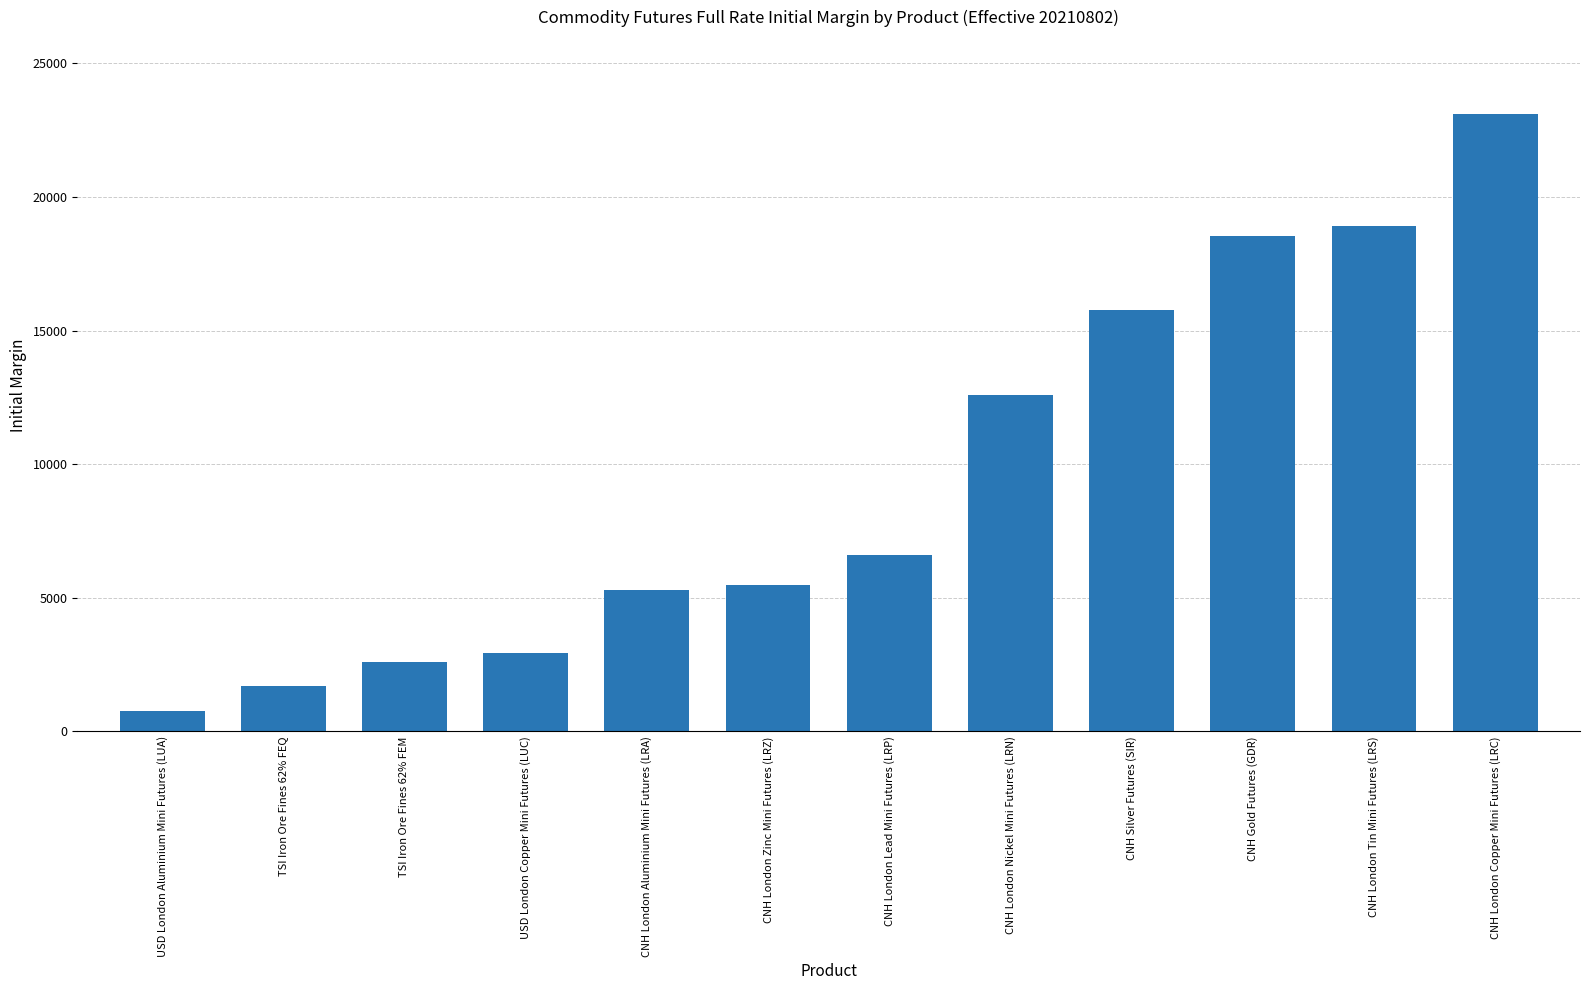

What is the change in value from CNH London Tin Mini Futures (LRS) to CNH London Copper Mini Futures (LRC)?

+4190